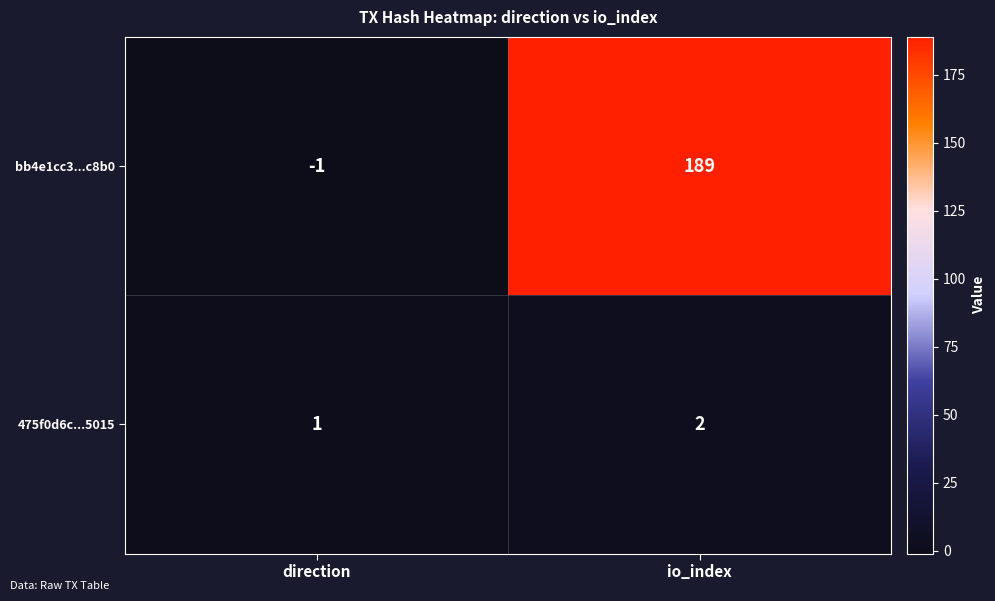

Which category has the highest value in the bb4e1cc3...c8b0 series?

io_index